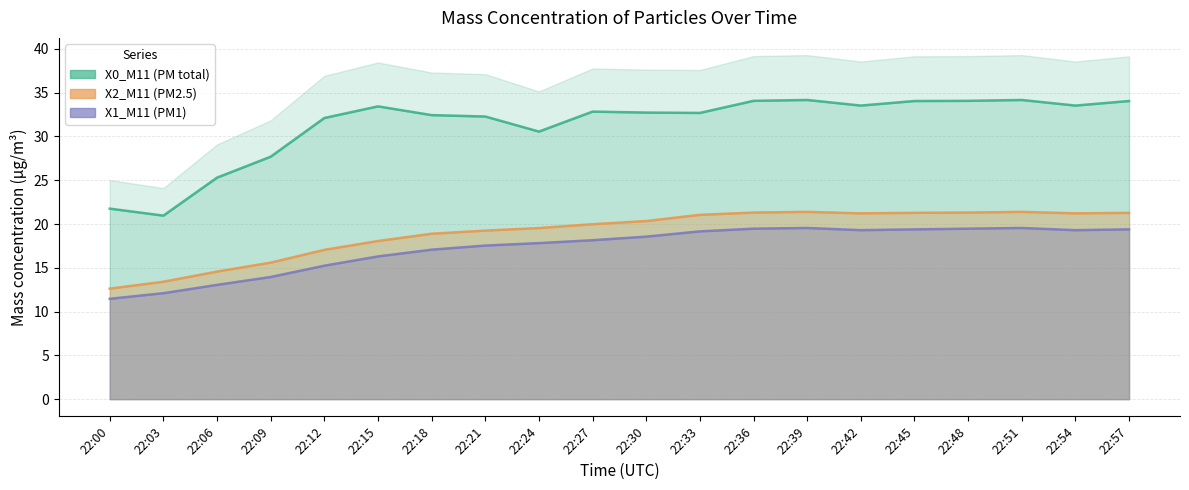

Which series has the largest range (max minus min)?

X0_M11 (PM total)